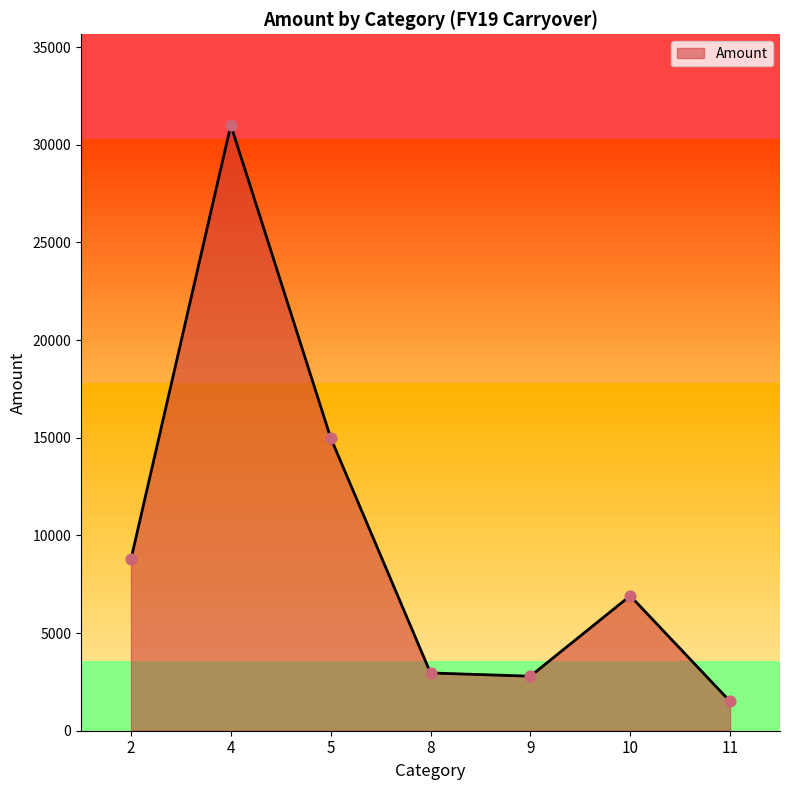

Which has a higher value, 4 or 8?

4